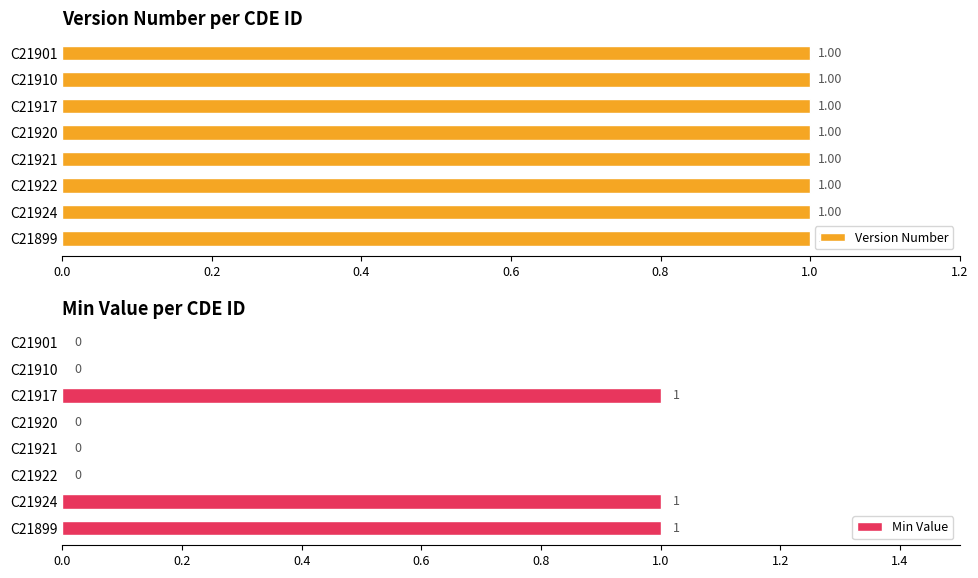

The value of Min Value at C21921 is 1. True or false?

False